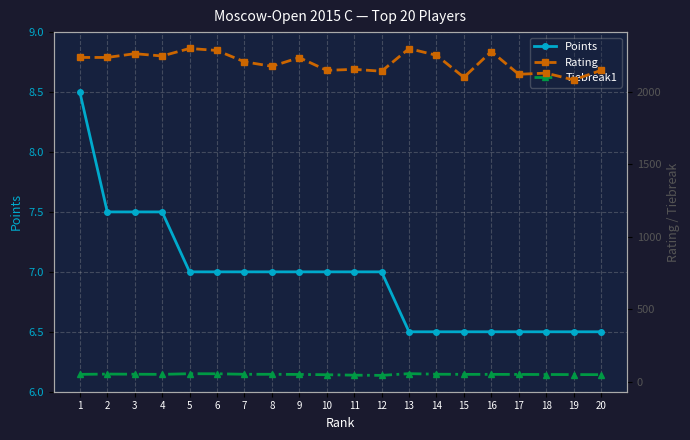

What is the sum of all Rating values?

44020.0